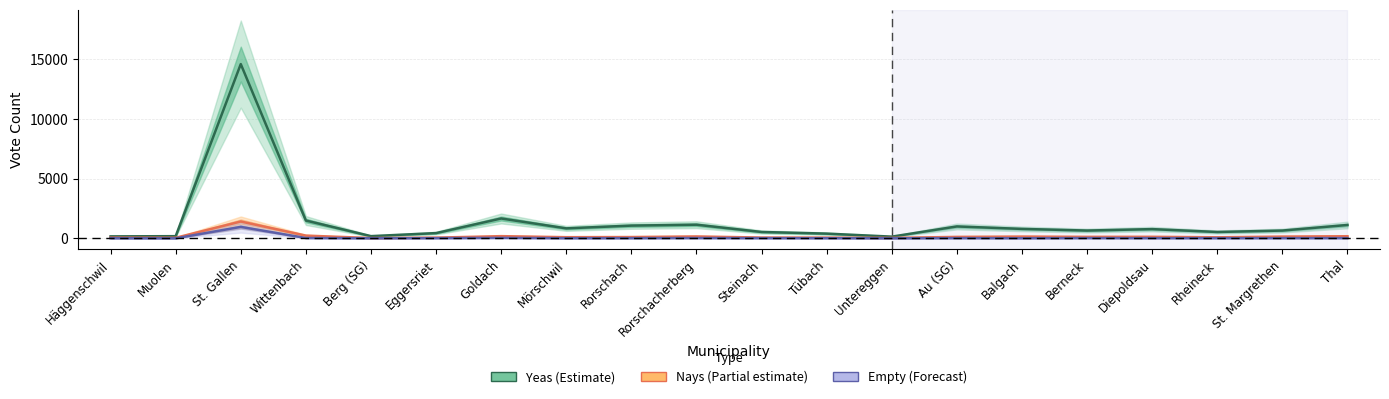

The value of Nays (Partial estimate) at Rheineck is 84. True or false?

True